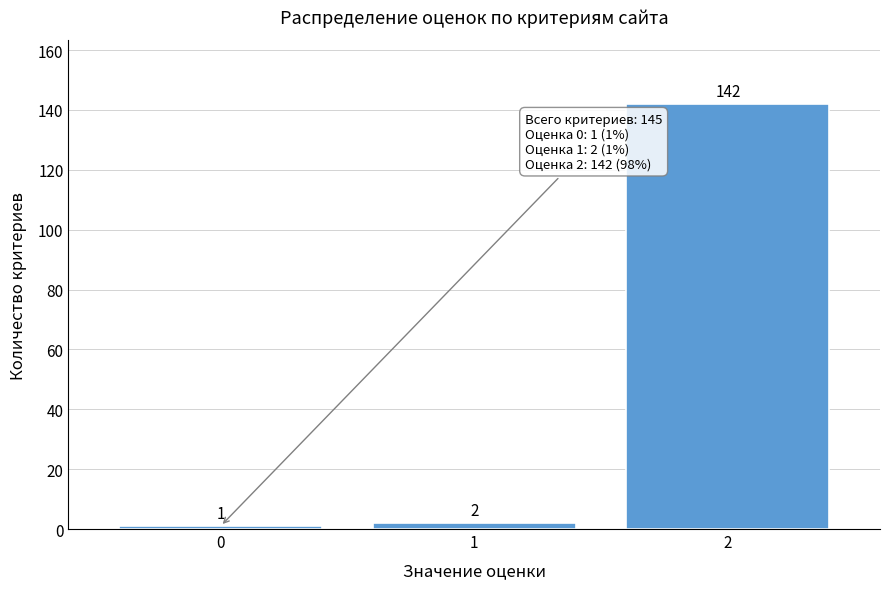

Reading left to right, extract all data points from this chart.

0=1	1=2	2=142